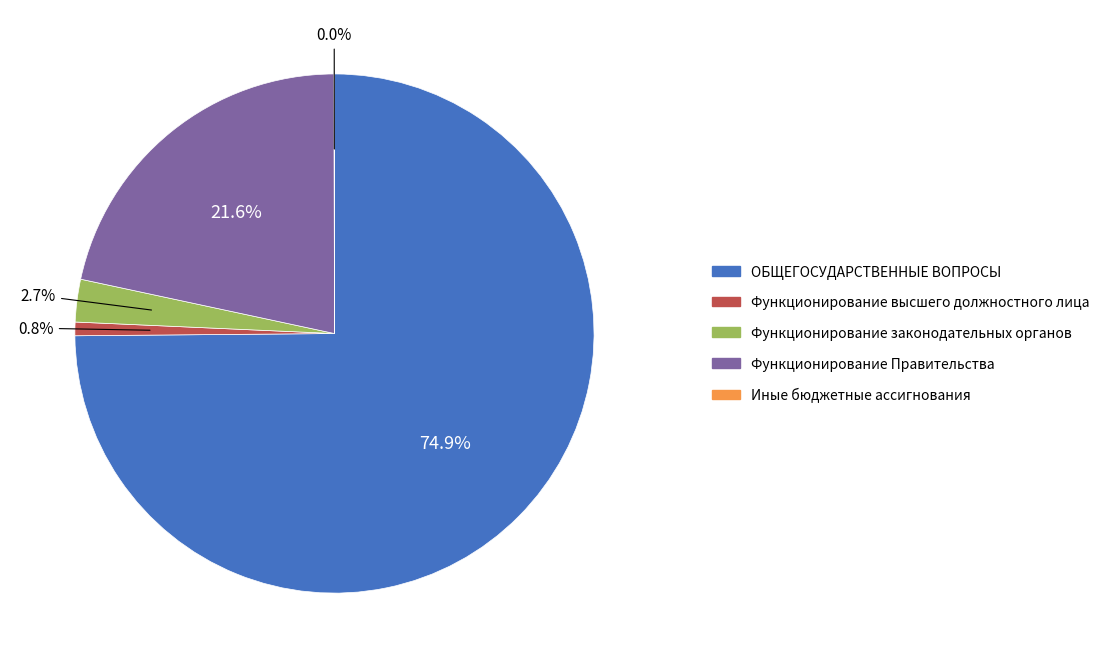

What portion of the pie excludes ОБЩЕГОСУДАРСТВЕННЫЕ ВОПРОСЫ?

25.1%